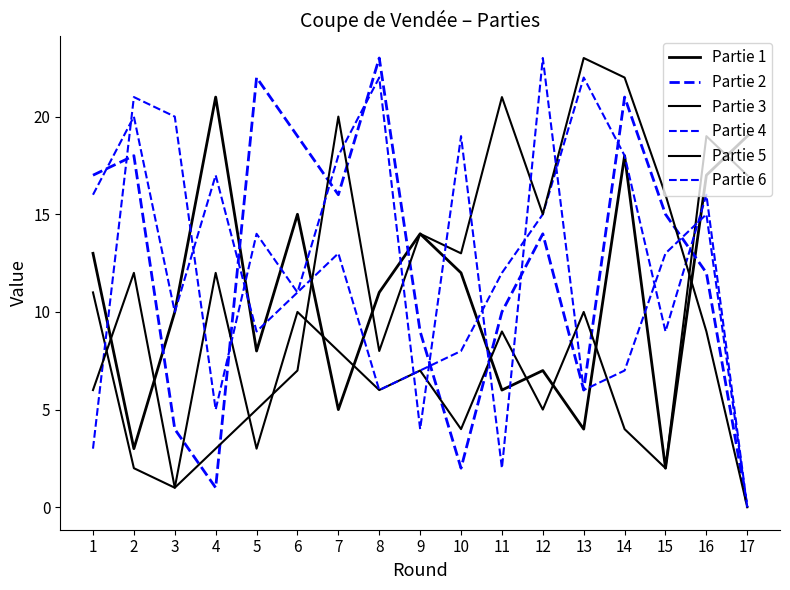

Count the number of data series in this chart.

6